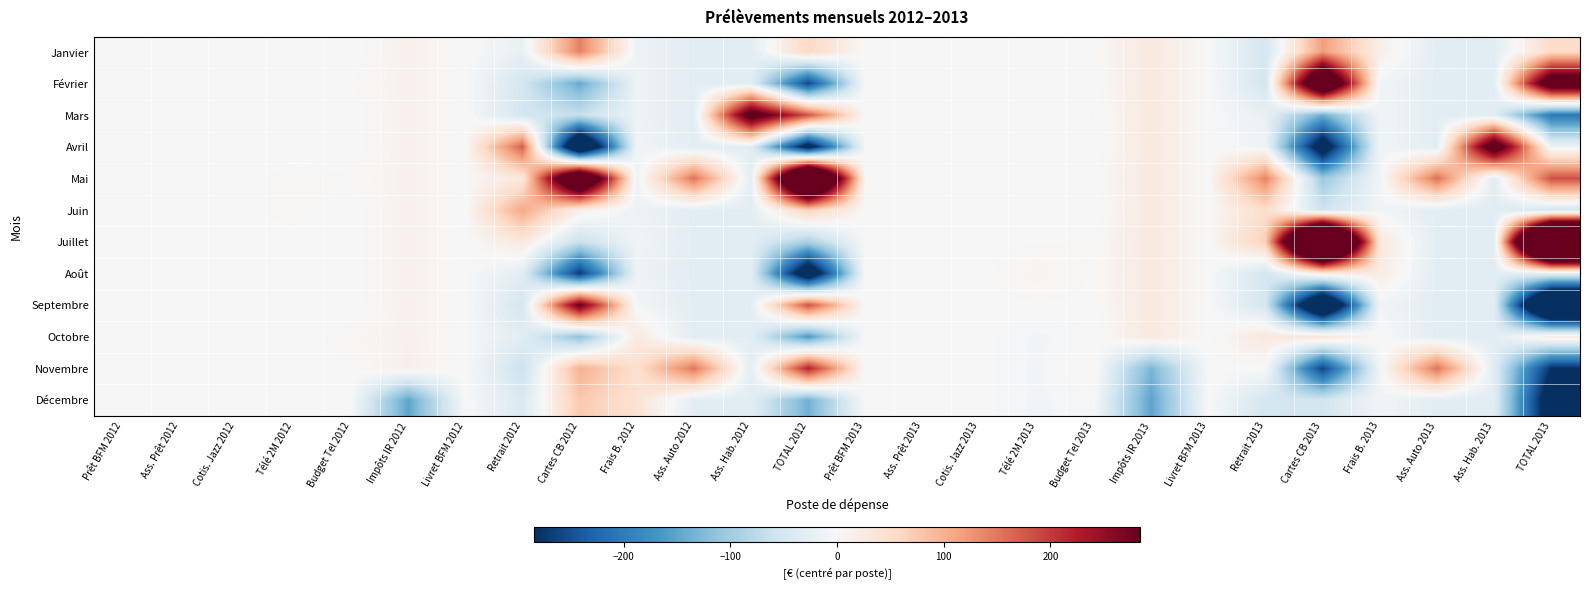

Reading right to left, what are all the values shown in this chart?

Janvier: TOTAL 2013=53.2	Ass. Hab. 2013=-31.7	Ass. Auto 2013=-30.8	Frais B. 2013=17.2	Cartes CB 2013=118.6	Retrait 2013=-50.8	Livret BFM 2013=0.0	Impôts IR 2013=28.1	Budget Tel 2013=1.1	Télé 2M 2013=1.8	Cotis. Jazz 2013=-0.3	Ass. Prêt 2013=0.0	Prêt BFM 2013=0.0	TOTAL 2012=57.9	Ass. Hab. 2012=-29.9	Ass. Auto 2012=-30.3	Frais B. 2012=-14.7	Cartes CB 2012=143.4	Retrait 2012=-20.8	Livret BFM 2012=0.0	Impôts IR 2012=13.5	Budget Tel 2012=-1.5	Télé 2M 2012=-1.5	Cotis. Jazz 2012=-0.2	Ass. Prêt 2012=0.0	Prêt BFM 2012=0.0
Février: TOTAL 2013=361.0	Ass. Hab. 2013=-31.7	Ass. Auto 2013=-30.8	Frais B. 2013=-9.1	Cartes CB 2013=453.1	Retrait 2013=-50.8	Livret BFM 2013=0.0	Impôts IR 2013=28.1	Budget Tel 2013=0.5	Télé 2M 2013=2.1	Cotis. Jazz 2013=-0.3	Ass. Prêt 2013=0.0	Prêt BFM 2013=0.0	TOTAL 2012=-256.3	Ass. Hab. 2012=-29.9	Ass. Auto 2012=-30.3	Frais B. 2012=-14.7	Cartes CB 2012=-144.0	Retrait 2012=-50.8	Livret BFM 2012=0.0	Impôts IR 2012=13.5	Budget Tel 2012=1.8	Télé 2M 2012=-1.5	Cotis. Jazz 2012=-0.2	Ass. Prêt 2012=0.0	Prêt BFM 2012=0.0
Mars: TOTAL 2013=-203.2	Ass. Hab. 2013=-31.7	Ass. Auto 2013=-30.8	Frais B. 2013=-9.1	Cartes CB 2013=-138.0	Retrait 2013=-20.8	Livret BFM 2013=0.0	Impôts IR 2013=28.1	Budget Tel 2013=-2.7	Télé 2M 2013=1.8	Cotis. Jazz 2013=0.0	Ass. Prêt 2013=0.0	Prêt BFM 2013=0.0	TOTAL 2012=180.3	Ass. Hab. 2012=329.3	Ass. Auto 2012=-30.3	Frais B. 2012=-14.7	Cartes CB 2012=-63.8	Retrait 2012=-50.8	Livret BFM 2012=0.0	Impôts IR 2012=13.5	Budget Tel 2012=-1.5	Télé 2M 2012=-1.5	Cotis. Jazz 2012=0.0	Ass. Prêt 2012=0.0	Prêt BFM 2012=0.0
Avril: TOTAL 2013=-12.9	Ass. Hab. 2013=348.9	Ass. Auto 2013=-30.8	Frais B. 2013=-9.1	Cartes CB 2013=-338.4	Retrait 2013=-10.8	Livret BFM 2013=0.0	Impôts IR 2013=28.1	Budget Tel 2013=-2.7	Télé 2M 2013=1.9	Cotis. Jazz 2013=0.0	Ass. Prêt 2013=0.0	Prêt BFM 2013=0.0	TOTAL 2012=-324.5	Ass. Hab. 2012=-29.9	Ass. Auto 2012=-30.3	Frais B. 2012=-9.5	Cartes CB 2012=-434.4	Retrait 2012=169.2	Livret BFM 2012=0.0	Impôts IR 2012=13.5	Budget Tel 2012=-1.5	Télé 2M 2012=-1.5	Cotis. Jazz 2012=0.0	Ass. Prêt 2012=0.0	Prêt BFM 2012=0.0
Mai: TOTAL 2013=181.6	Ass. Hab. 2013=-31.7	Ass. Auto 2013=155.7	Frais B. 2013=-9.1	Cartes CB 2013=-104.3	Retrait 2013=139.2	Livret BFM 2013=0.0	Impôts IR 2013=28.1	Budget Tel 2013=1.9	Télé 2M 2013=1.8	Cotis. Jazz 2013=0.0	Ass. Prêt 2013=0.0	Prêt BFM 2013=0.0	TOTAL 2012=627.7	Ass. Hab. 2012=-29.9	Ass. Auto 2012=153.3	Frais B. 2012=-14.7	Cartes CB 2012=469.0	Retrait 2012=29.2	Livret BFM 2012=0.0	Impôts IR 2012=13.5	Budget Tel 2012=2.8	Télé 2M 2012=4.5	Cotis. Jazz 2012=0.0	Ass. Prêt 2012=0.0	Prêt BFM 2012=0.0
Juin: TOTAL 2013=-51.2	Ass. Hab. 2013=-31.7	Ass. Auto 2013=-30.8	Frais B. 2013=-9.1	Cartes CB 2013=-56.0	Retrait 2013=49.2	Livret BFM 2013=0.0	Impôts IR 2013=28.1	Budget Tel 2013=-2.7	Télé 2M 2013=1.8	Cotis. Jazz 2013=0.0	Ass. Prêt 2013=0.0	Prêt BFM 2013=0.0	TOTAL 2012=67.2	Ass. Hab. 2012=-29.9	Ass. Auto 2012=-30.3	Frais B. 2012=-14.7	Cartes CB 2012=16.4	Retrait 2012=109.2	Livret BFM 2012=0.0	Impôts IR 2012=13.5	Budget Tel 2012=-1.5	Télé 2M 2012=4.5	Cotis. Jazz 2012=0.0	Ass. Prêt 2012=0.0	Prêt BFM 2012=0.0
Juillet: TOTAL 2013=824.4	Ass. Hab. 2013=-31.7	Ass. Auto 2013=-30.8	Frais B. 2013=31.4	Cartes CB 2013=753.9	Retrait 2013=69.2	Livret BFM 2013=0.0	Impôts IR 2013=28.1	Budget Tel 2013=2.3	Télé 2M 2013=2.0	Cotis. Jazz 2013=0.0	Ass. Prêt 2013=0.0	Prêt BFM 2013=0.0	TOTAL 2012=-91.2	Ass. Hab. 2012=-29.9	Ass. Auto 2012=-30.3	Frais B. 2012=-9.5	Cartes CB 2012=-62.8	Retrait 2012=29.2	Livret BFM 2012=0.0	Impôts IR 2012=13.5	Budget Tel 2012=-1.5	Télé 2M 2012=0.2	Cotis. Jazz 2012=0.0	Ass. Prêt 2012=0.0	Prêt BFM 2012=0.0
Août: TOTAL 2013=-24.0	Ass. Hab. 2013=-31.7	Ass. Auto 2013=-30.8	Frais B. 2013=22.4	Cartes CB 2013=28.4	Retrait 2013=-50.8	Livret BFM 2013=0.0	Impôts IR 2013=28.1	Budget Tel 2013=1.2	Télé 2M 2013=9.2	Cotis. Jazz 2013=0.0	Ass. Prêt 2013=0.0	Prêt BFM 2013=0.0	TOTAL 2012=-363.4	Ass. Hab. 2012=-29.9	Ass. Auto 2012=-30.3	Frais B. 2012=-14.7	Cartes CB 2012=-271.6	Retrait 2012=-30.8	Livret BFM 2012=0.0	Impôts IR 2012=13.5	Budget Tel 2012=-1.5	Télé 2M 2012=2.0	Cotis. Jazz 2012=0.0	Ass. Prêt 2012=0.0	Prêt BFM 2012=0.0
Septembre: TOTAL 2013=-534.2	Ass. Hab. 2013=-31.7	Ass. Auto 2013=-30.8	Frais B. 2013=-9.1	Cartes CB 2013=-442.7	Retrait 2013=-50.8	Livret BFM 2013=0.0	Impôts IR 2013=28.1	Budget Tel 2013=1.1	Télé 2M 2013=1.8	Cotis. Jazz 2013=0.0	Ass. Prêt 2013=0.0	Prêt BFM 2013=0.0	TOTAL 2012=180.6	Ass. Hab. 2012=-29.9	Ass. Auto 2012=-30.3	Frais B. 2012=-6.0	Cartes CB 2012=287.1	Retrait 2012=-50.8	Livret BFM 2012=0.0	Impôts IR 2012=13.5	Budget Tel 2012=-1.5	Télé 2M 2012=-1.5	Cotis. Jazz 2012=0.0	Ass. Prêt 2012=0.0	Prêt BFM 2012=0.0
Octobre: TOTAL 2013=23.1	Ass. Hab. 2013=-31.7	Ass. Auto 2013=-30.8	Frais B. 2013=1.5	Cartes CB 2013=37.6	Retrait 2013=29.2	Livret BFM 2013=0.0	Impôts IR 2013=28.1	Budget Tel 2013=-2.7	Télé 2M 2013=-8.0	Cotis. Jazz 2013=0.0	Ass. Prêt 2013=0.0	Prêt BFM 2013=0.0	TOTAL 2012=-162.6	Ass. Hab. 2012=-29.9	Ass. Auto 2012=-30.3	Frais B. 2012=25.5	Cartes CB 2012=-114.4	Retrait 2012=-30.8	Livret BFM 2012=0.0	Impôts IR 2012=13.5	Budget Tel 2012=5.3	Télé 2M 2012=-1.4	Cotis. Jazz 2012=0.0	Ass. Prêt 2012=0.0	Prêt BFM 2012=0.0
Novembre: TOTAL 2013=-282.1	Ass. Hab. 2013=-31.7	Ass. Auto 2013=152.4	Frais B. 2013=-9.1	Cartes CB 2013=-260.2	Retrait 2013=-0.8	Livret BFM 2013=0.0	Impôts IR 2013=-129.9	Budget Tel 2013=5.2	Télé 2M 2013=-8.0	Cotis. Jazz 2013=0.0	Ass. Prêt 2013=0.0	Prêt BFM 2013=0.0	TOTAL 2012=221.1	Ass. Hab. 2012=-29.9	Ass. Auto 2012=150.0	Frais B. 2012=46.5	Cartes CB 2012=99.9	Retrait 2012=-60.8	Livret BFM 2012=0.0	Impôts IR 2012=14.5	Budget Tel 2012=1.8	Télé 2M 2012=-0.9	Cotis. Jazz 2012=0.0	Ass. Prêt 2012=0.0	Prêt BFM 2012=0.0
Décembre: TOTAL 2013=-335.9	Ass. Hab. 2013=-31.7	Ass. Auto 2013=-30.8	Frais B. 2013=-9.1	Cartes CB 2013=-51.9	Retrait 2013=-50.8	Livret BFM 2013=0.0	Impôts IR 2013=-150.9	Budget Tel 2013=-2.7	Télé 2M 2013=-8.0	Cotis. Jazz 2013=0.0	Ass. Prêt 2013=0.0	Prêt BFM 2013=0.0	TOTAL 2012=-136.7	Ass. Hab. 2012=-29.9	Ass. Auto 2012=-30.3	Frais B. 2012=41.5	Cartes CB 2012=75.3	Retrait 2012=-40.8	Livret BFM 2012=0.0	Impôts IR 2012=-149.5	Budget Tel 2012=-1.5	Télé 2M 2012=-1.4	Cotis. Jazz 2012=0.0	Ass. Prêt 2012=0.0	Prêt BFM 2012=0.0